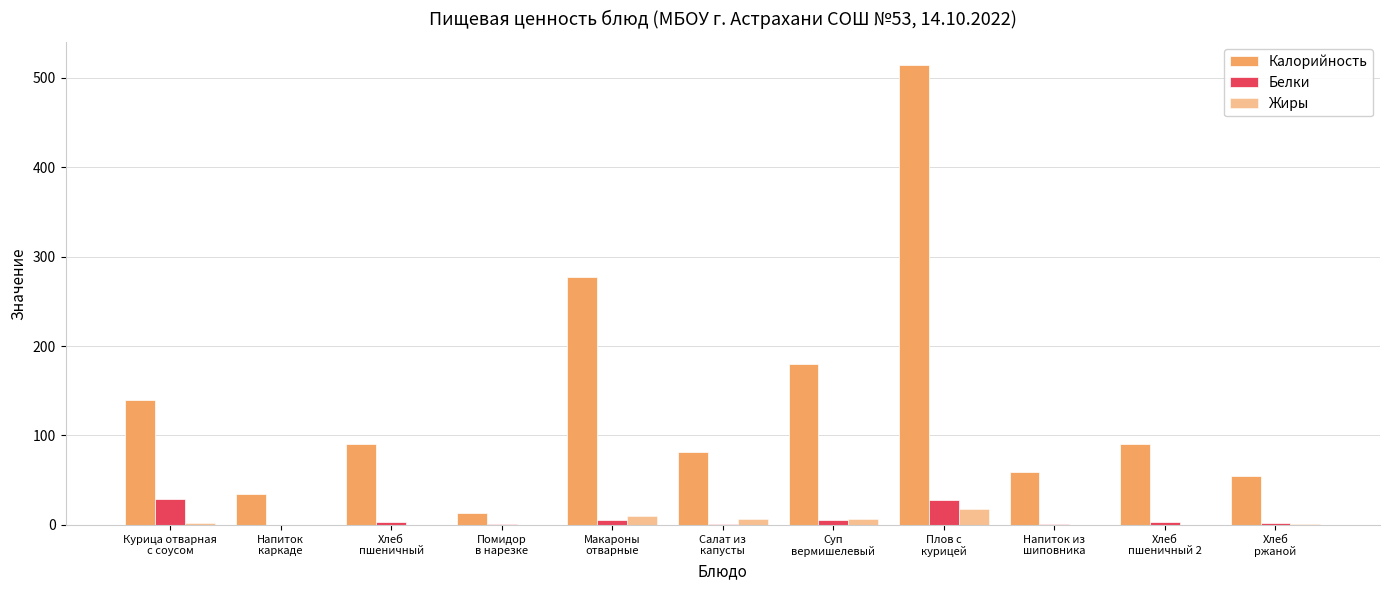

Reading left to right, transcribe all the data shown in this chart.

Калорийность: 139.3	35.0	90.6	12.8	277.0	81.5	179.6	514.6	58.8	90.6	54.9
Белки: 28.9	0.1	2.9	0.7	5.3	1.0	5.2	27.3	0.5	2.9	2.3
Жиры: 2.1	0.0	0.4	0.1	10.0	6.1	6.8	18.1	0.2	0.4	0.6